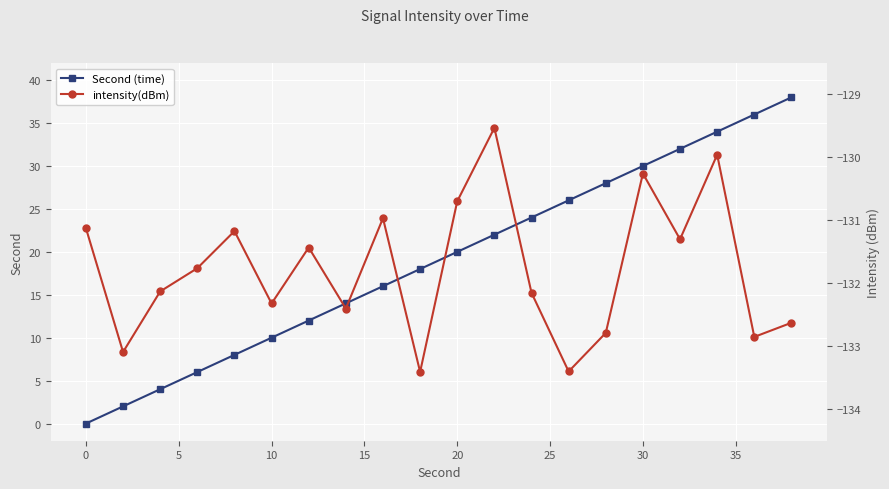

Reading left to right, extract all data points from this chart.

Second (time): 0.0	2.0	4.0	6.0	8.0	10.0	12.0	14.0	16.0	18.0	20.0	22.0	24.0	26.0	28.0	30.0	32.0	34.0	36.0	38.0
intensity(dBm): -131.1	-133.1	-132.1	-131.8	-131.2	-132.3	-131.4	-132.4	-131.0	-133.4	-130.7	-129.5	-132.2	-133.4	-132.8	-130.3	-131.3	-130.0	-132.9	-132.6